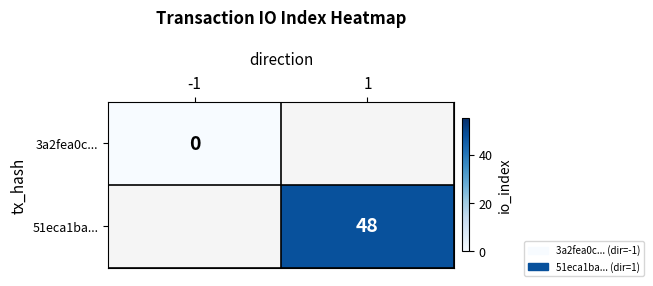

Is it true that 51eca1ba... equals 48 at 1?

True